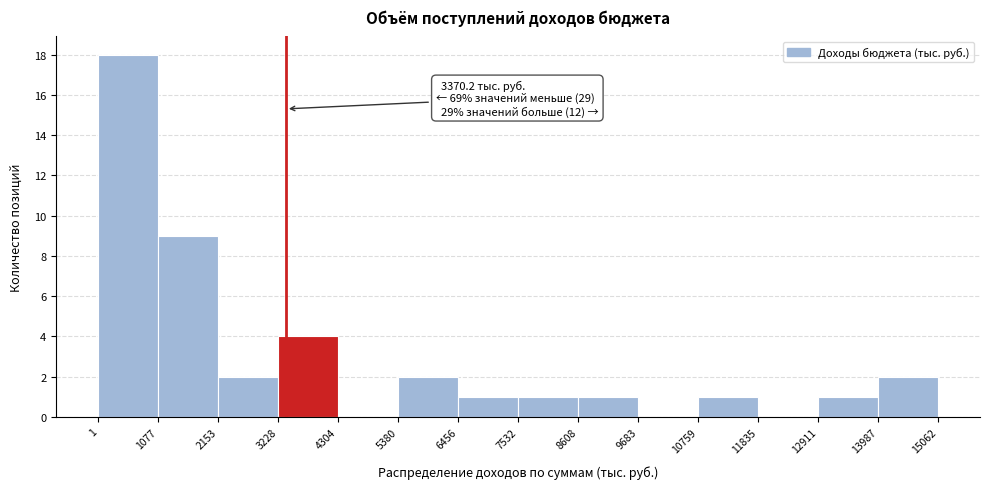

Over which range of the x-axis is the bar tallest?

1 to 1077